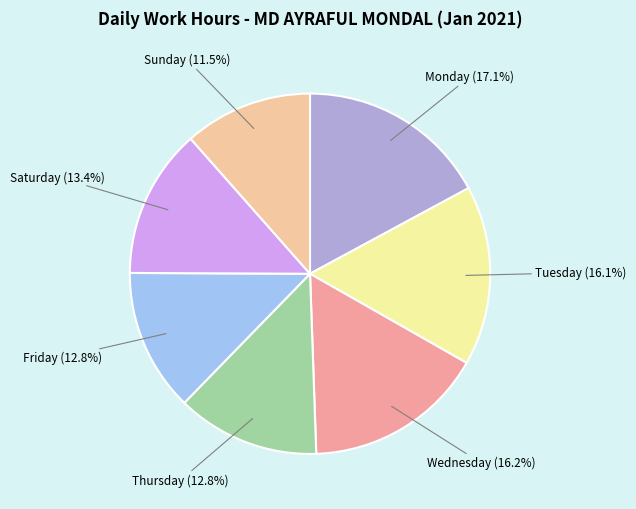

Count the number of slices in the pie.

7